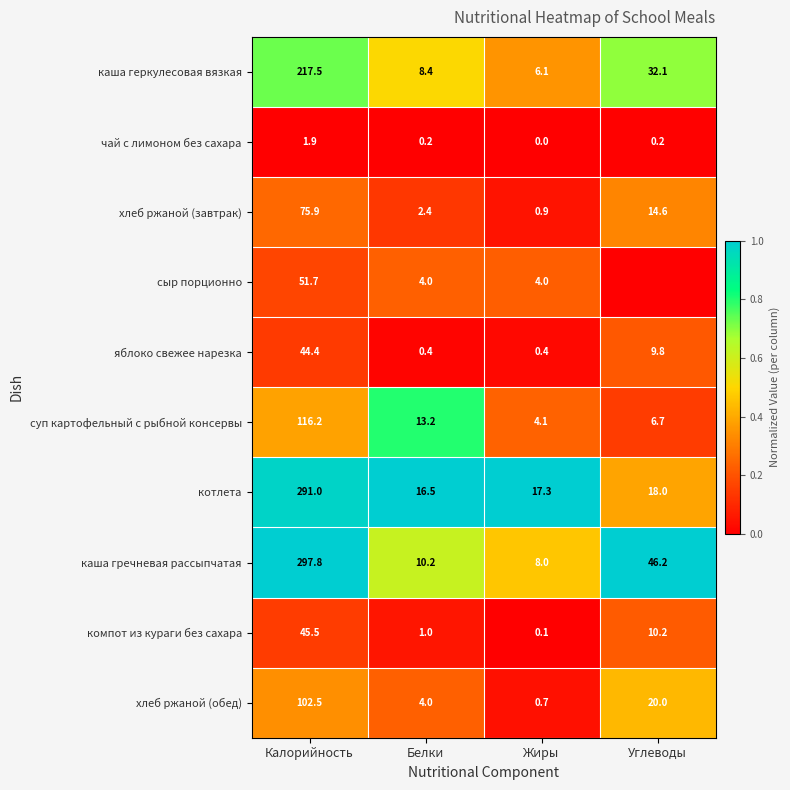

What is the difference between the highest and lowest values at Жиры?

17.3